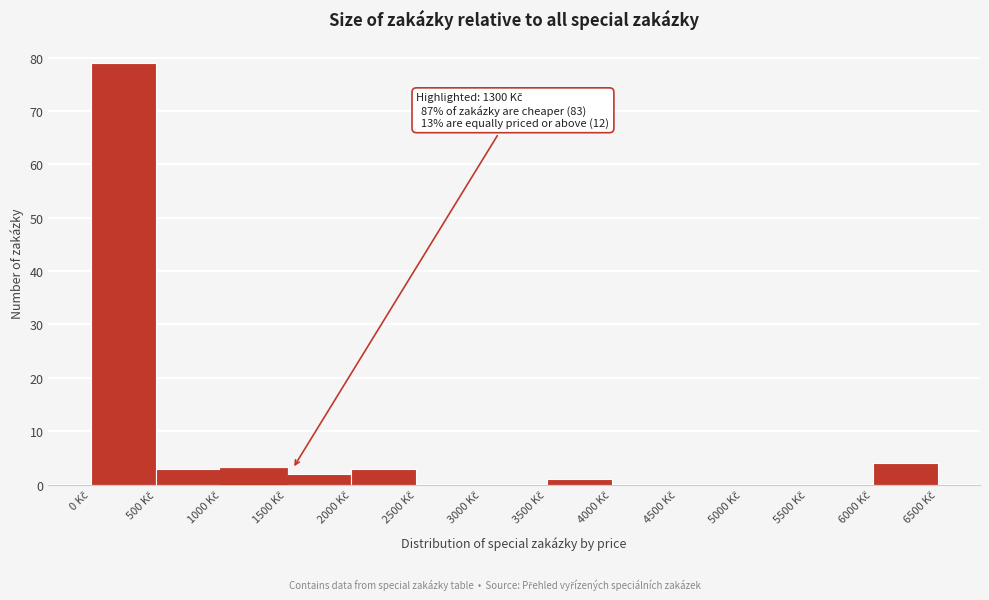

Over which range of the x-axis is the bar tallest?

0 to 500